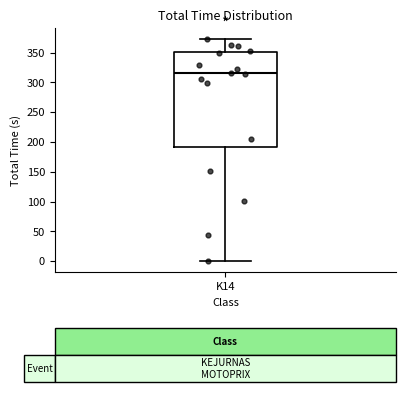

Transcribe this box plot: give where the median line is, the range the box spans, and where the two whiskers end, as read against the y-axis. The values are not printed on the chart, so give them approximately, as read against the axis.

median 315, box 190 to 350, whiskers 0 to 370